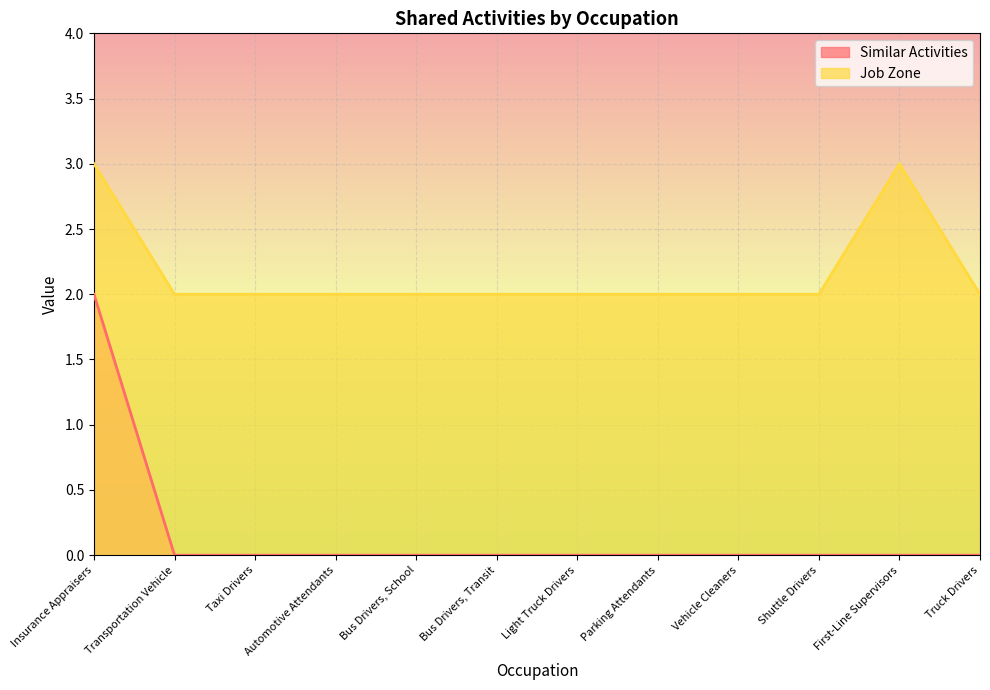

Rank the series at Transportation Vehicle from highest to lowest value.

Job Zone, Similar Activities